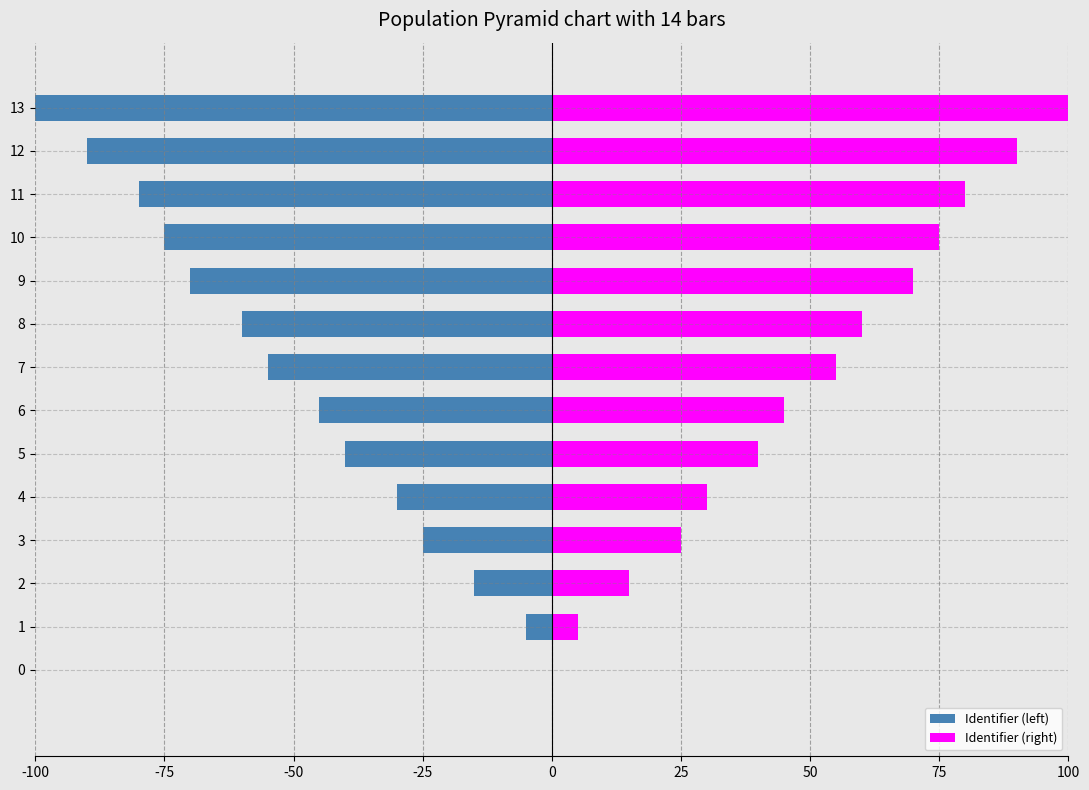

Reading left to right, transcribe all the data shown in this chart.

Identifier (left): 0.0	-5.0	-15.0	-25.0	-30.0	-40.0	-45.0	-55.0	-60.0	-70.0	-75.0	-80.0	-90.0	-100.0
Identifier (right): 0.0	5.0	15.0	25.0	30.0	40.0	45.0	55.0	60.0	70.0	75.0	80.0	90.0	100.0